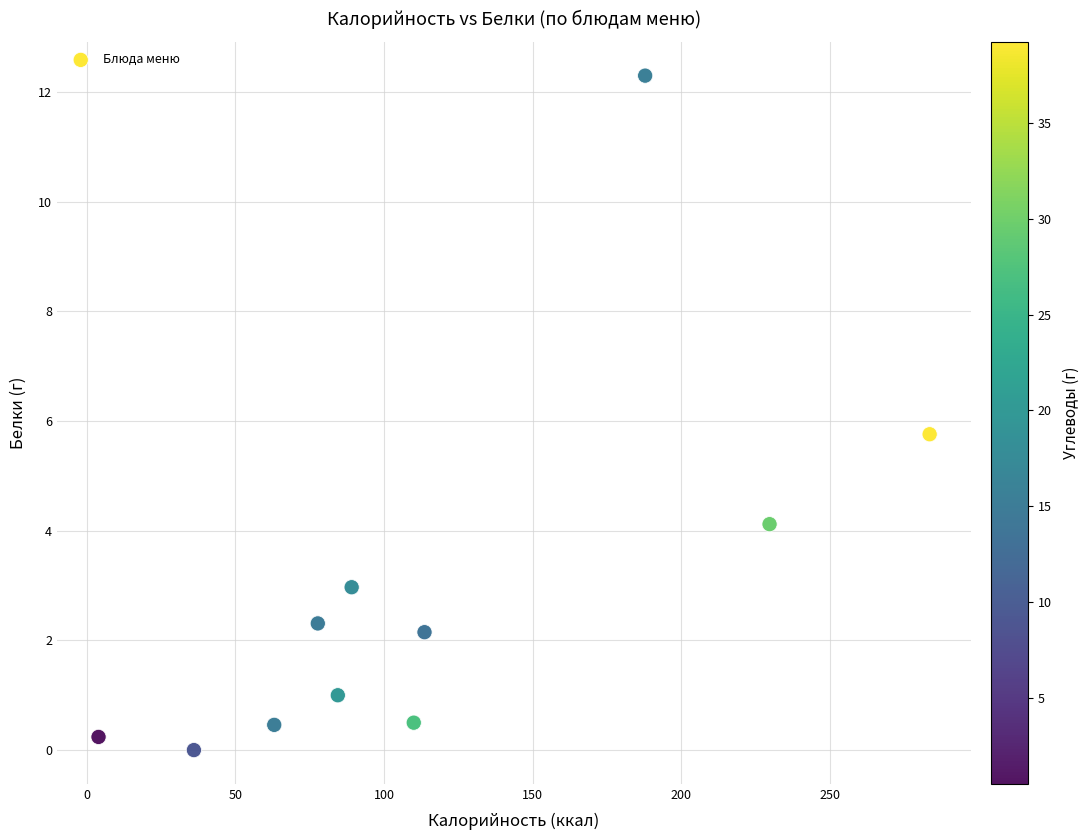

What is the range of X values (max minus min)?

279.7